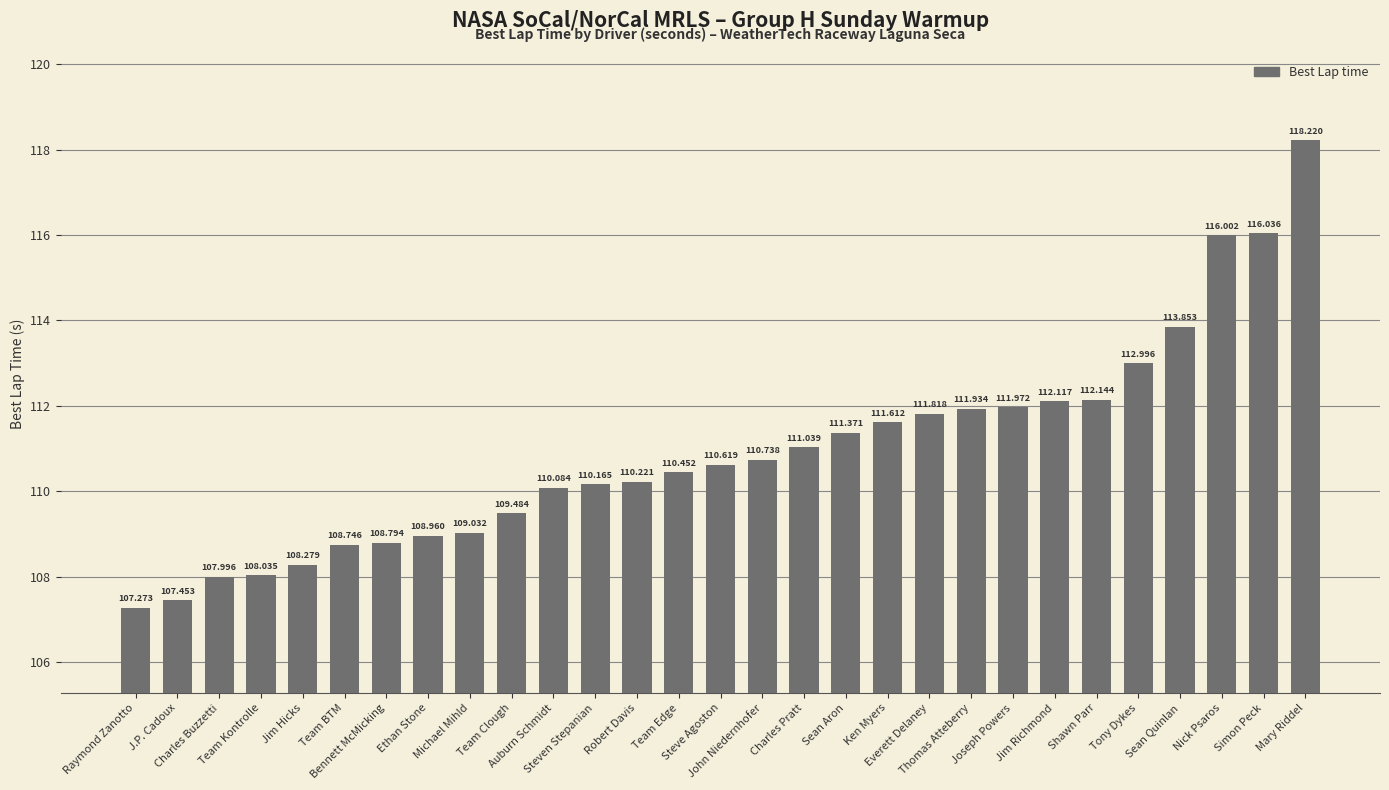

What is the sum of the values at Michael Mihld and Auburn Schmidt?

219.1